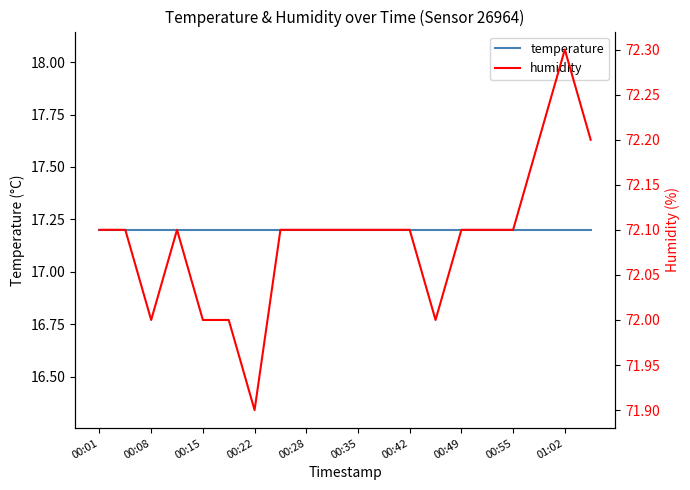

What is the sum of all temperature values?

344.0